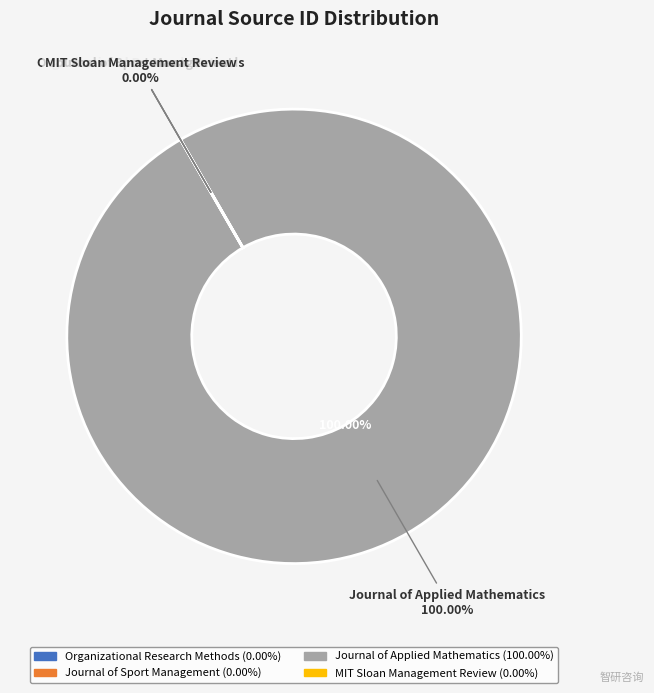

The Organizational Research Methods slice represents 7% of the pie. True or false?

False